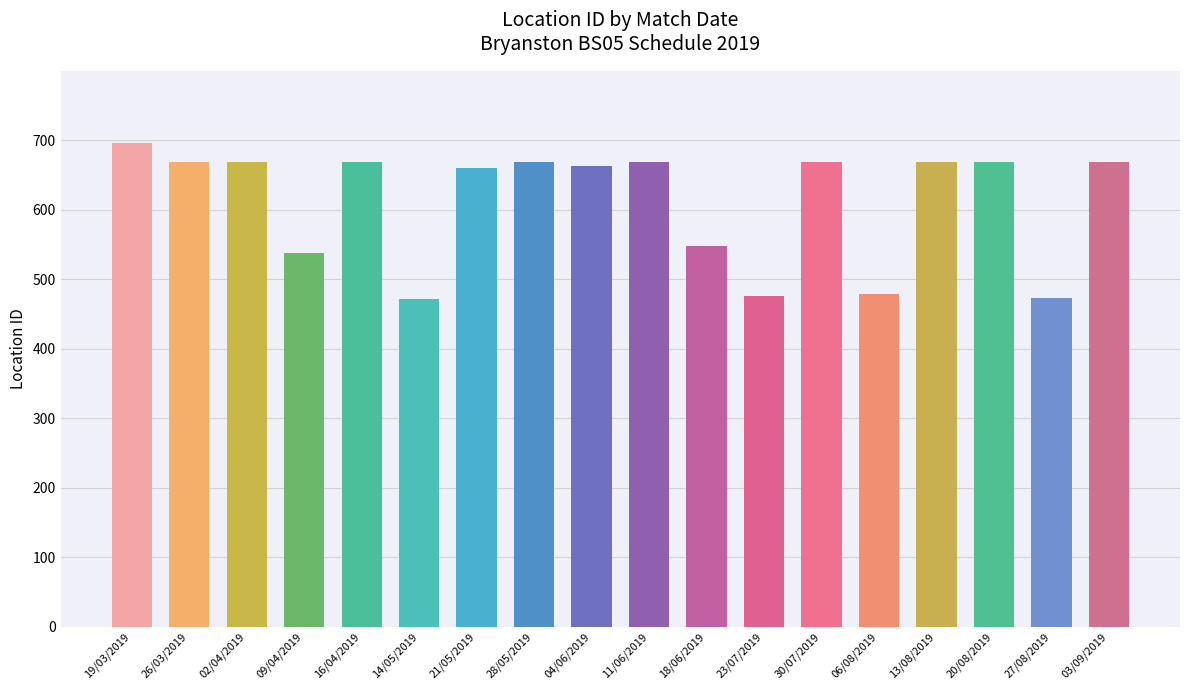

What position from the right is 18/06/2019?

8